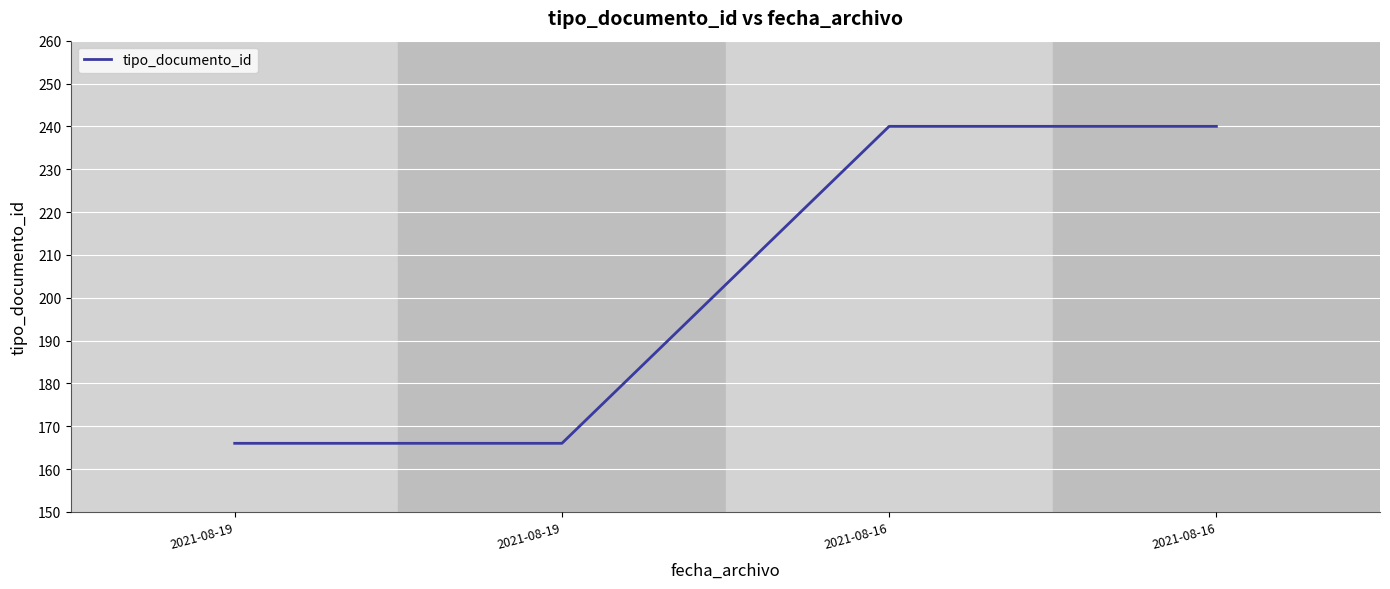

How many values are below 240?

2